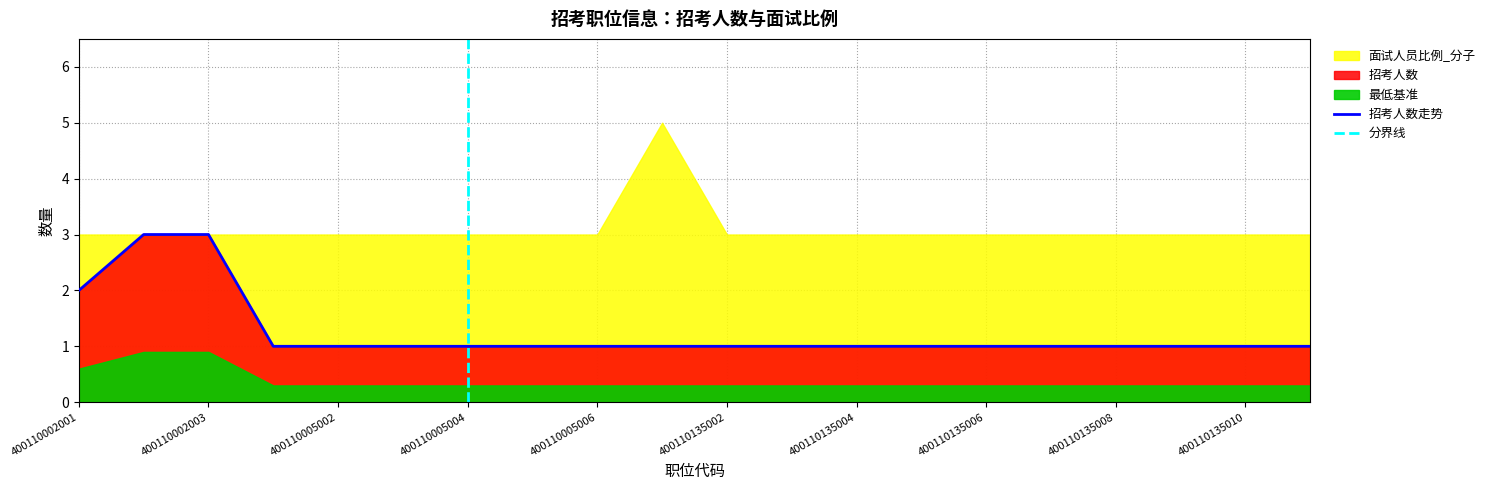

Approximately how many times larger is the value at 400110135002 compared to 400110135010?

1.0